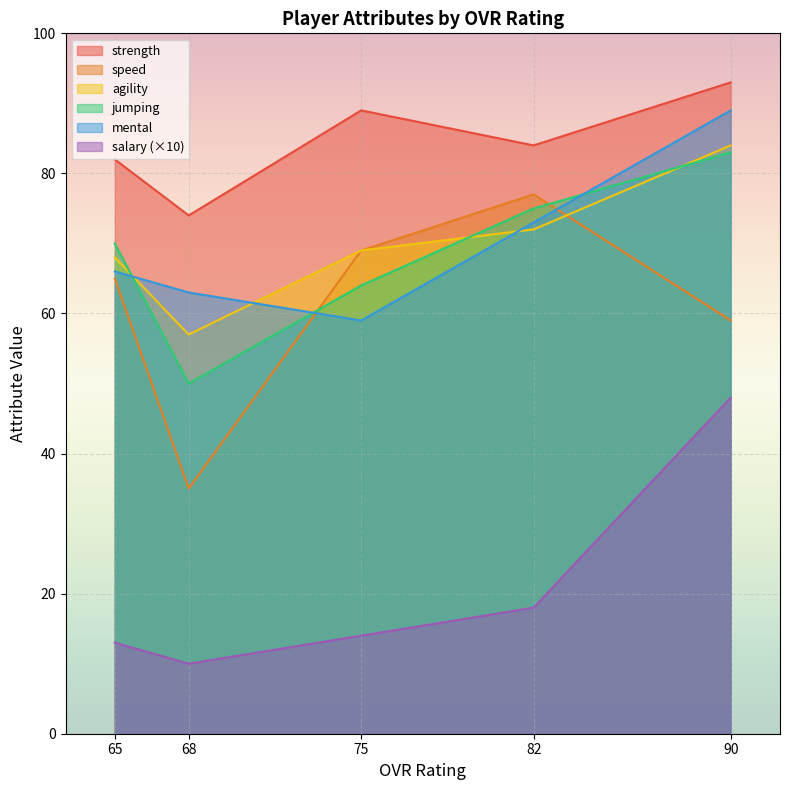

Reading right to left, extract all data points from this chart.

salary: 65=1.3	68=1.0	75=1.4	82=1.8	90=4.8
strength: 65=82.0	68=74.0	75=89.0	82=84.0	90=93.0
speed: 65=65.0	68=35.0	75=69.0	82=77.0	90=59.0
agility: 65=68.0	68=57.0	75=69.0	82=72.0	90=84.0
jumping: 65=70.0	68=50.0	75=64.0	82=75.0	90=83.0
mental: 65=66.0	68=63.0	75=59.0	82=73.0	90=89.0